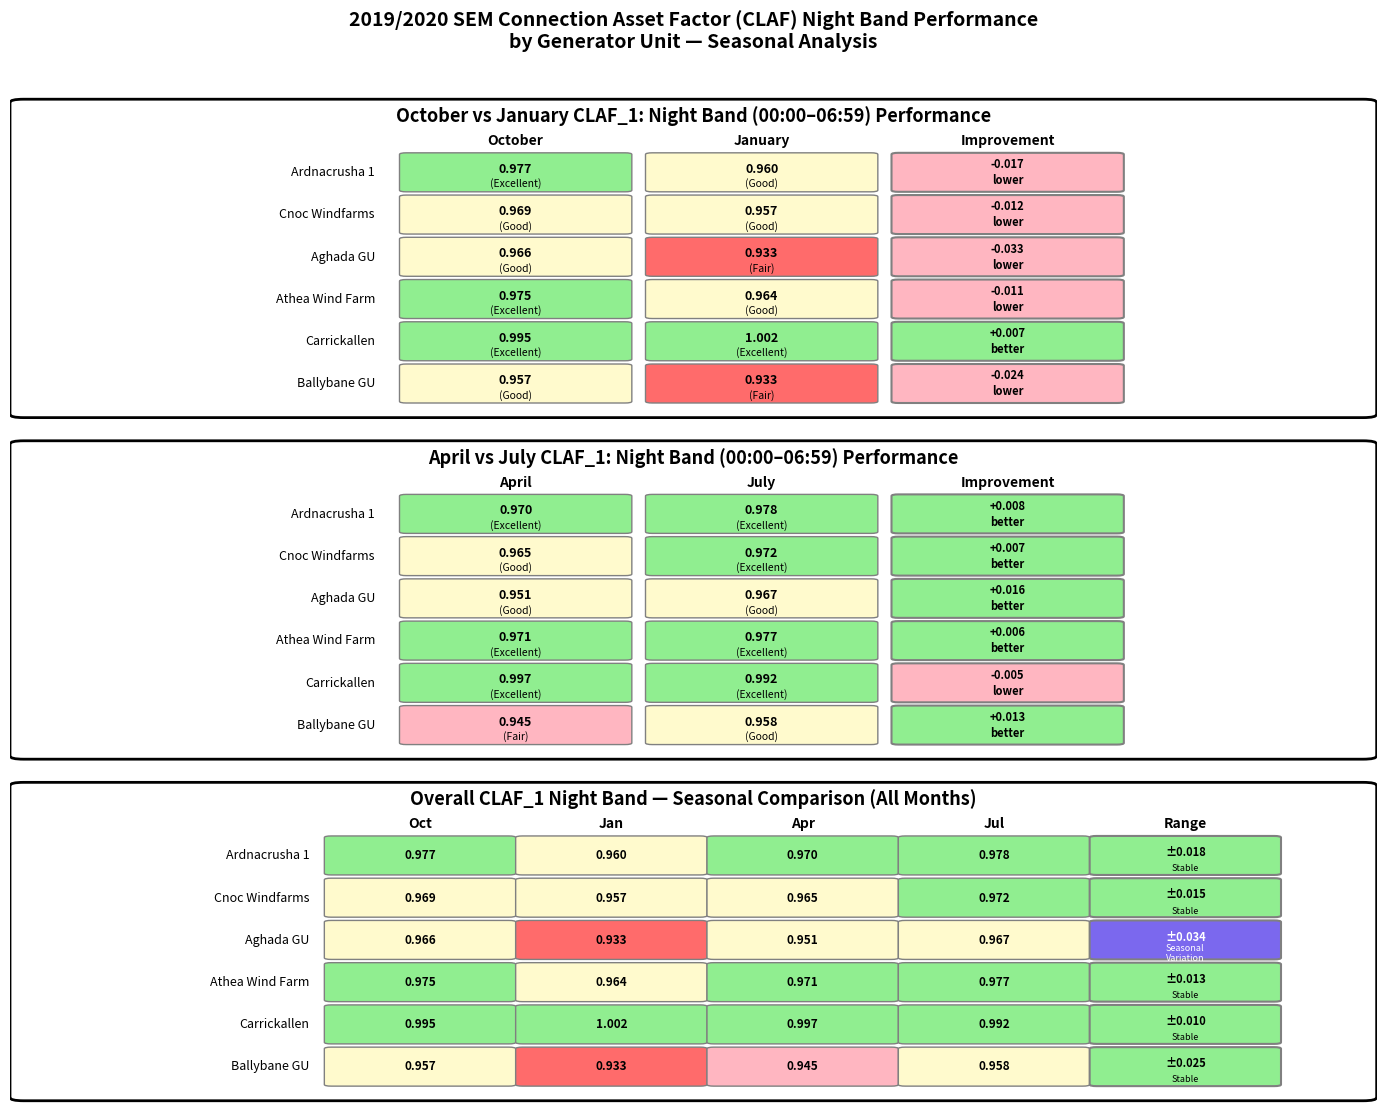

The Jan_CLAF_1 series shows 1.0 at Carrickallen. True or false?

True